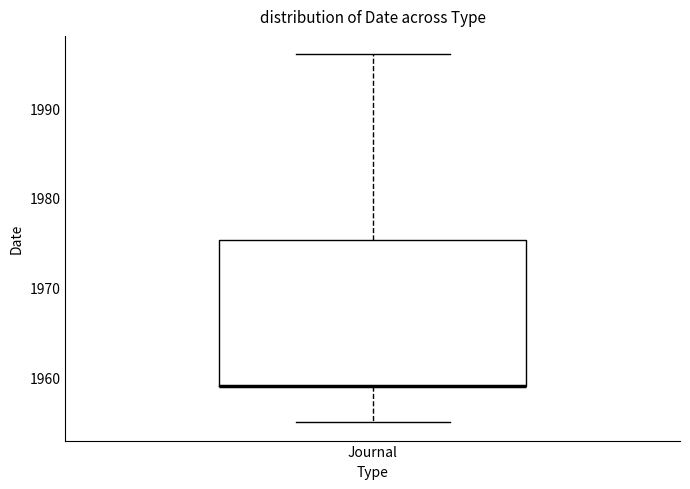

Transcribe this box plot: give where the median line is, the range the box spans, and where the two whiskers end, as read against the y-axis. The values are not printed on the chart, so give them approximately, as read against the axis.

median 1959 (drawn on the box's lower edge), box 1959 to 1975, whiskers 1955 to 1996